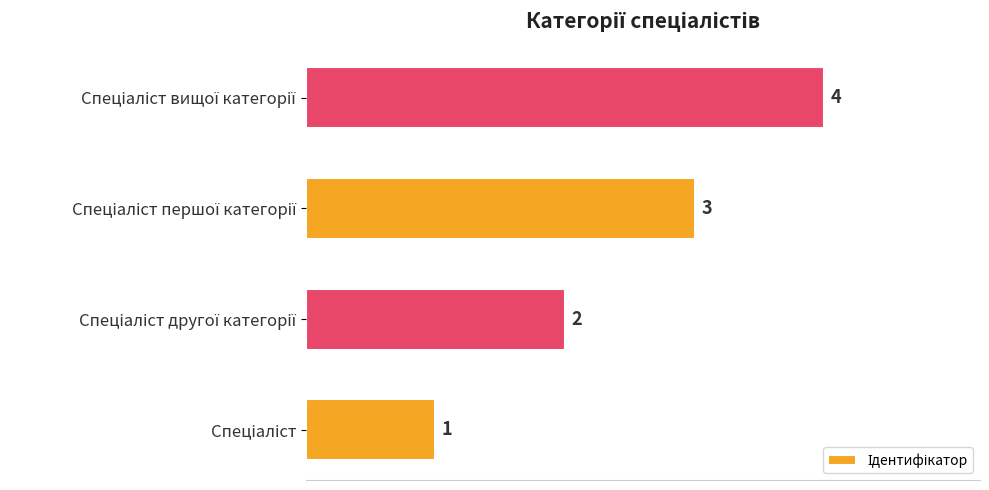

How many data points are less than 3?

2